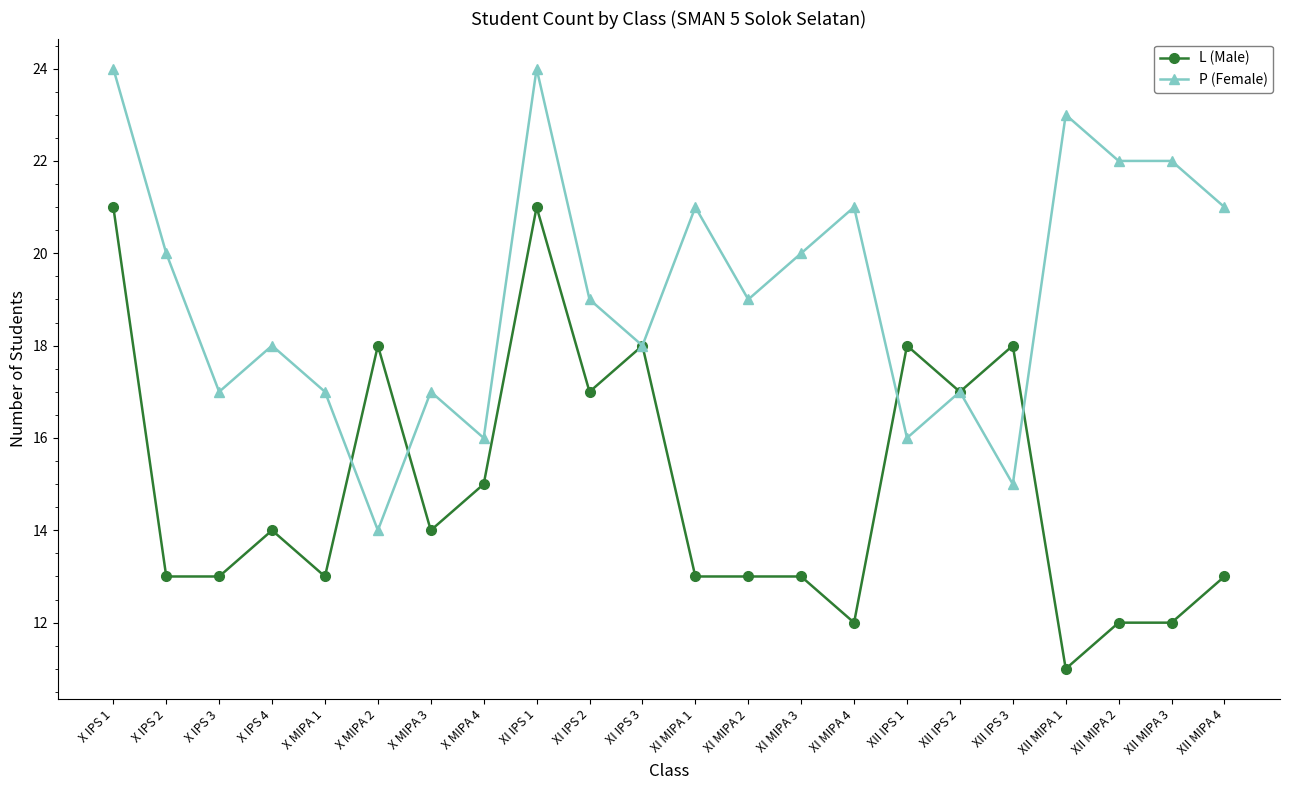

What is the label of the 21st point from the right?

X IPS 2